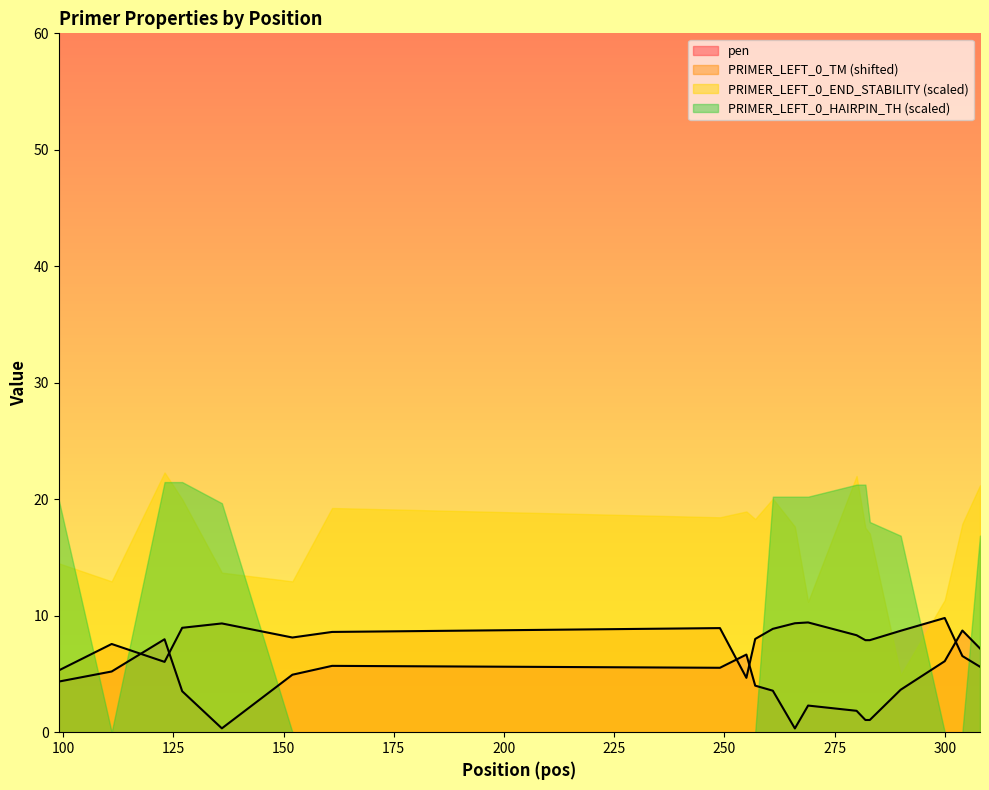

Which series has the largest total across all categories?

PRIMER_LEFT_0_END_STABILITY (scaled)